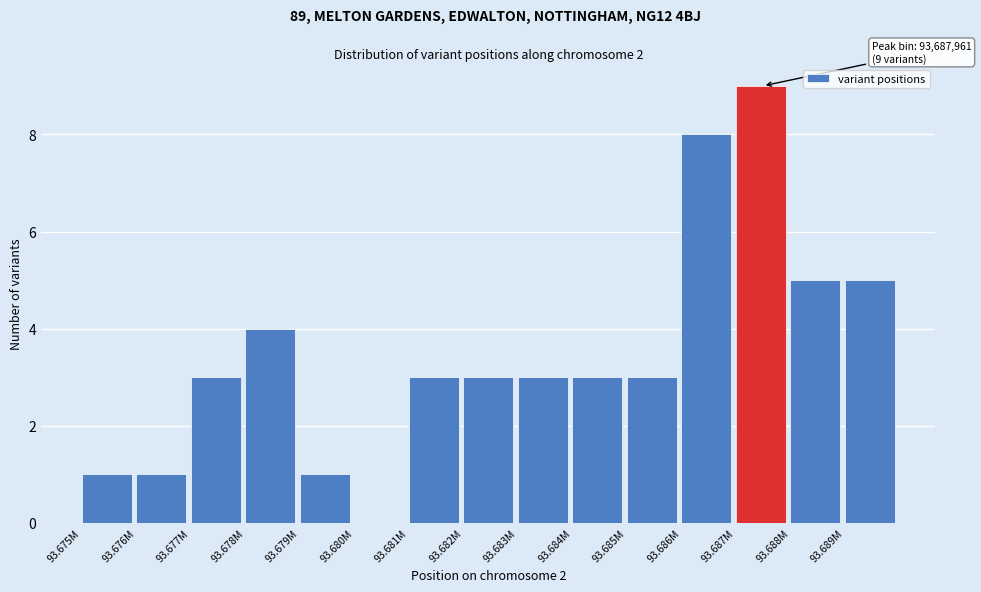

Reading left to right, list all the values displayed in this chart.

93.675M=1	93.676M=1	93.677M=3	93.678M=4	93.679M=1	93.680M=0	93.681M=3	93.682M=3	93.683M=3	93.684M=3	93.685M=3	93.686M=8	93.687M=9	93.688M=5	93.689M=5